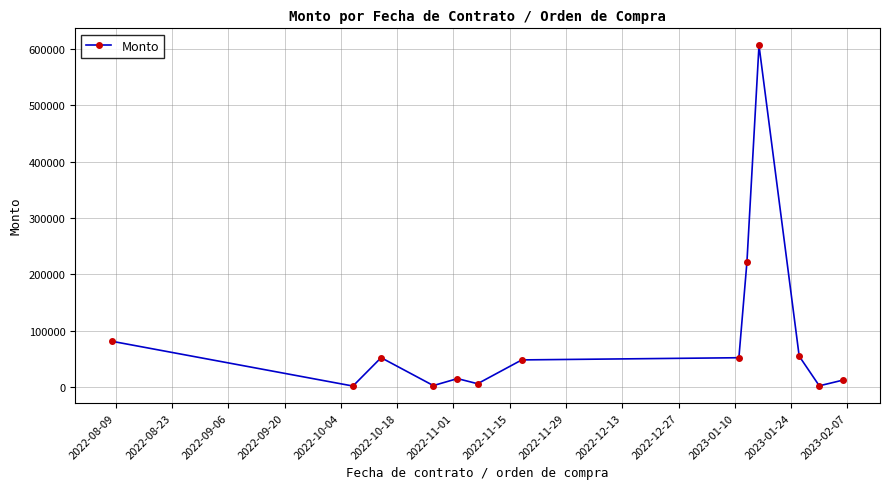

What is the difference between the maximum and minimum values?

604390.0